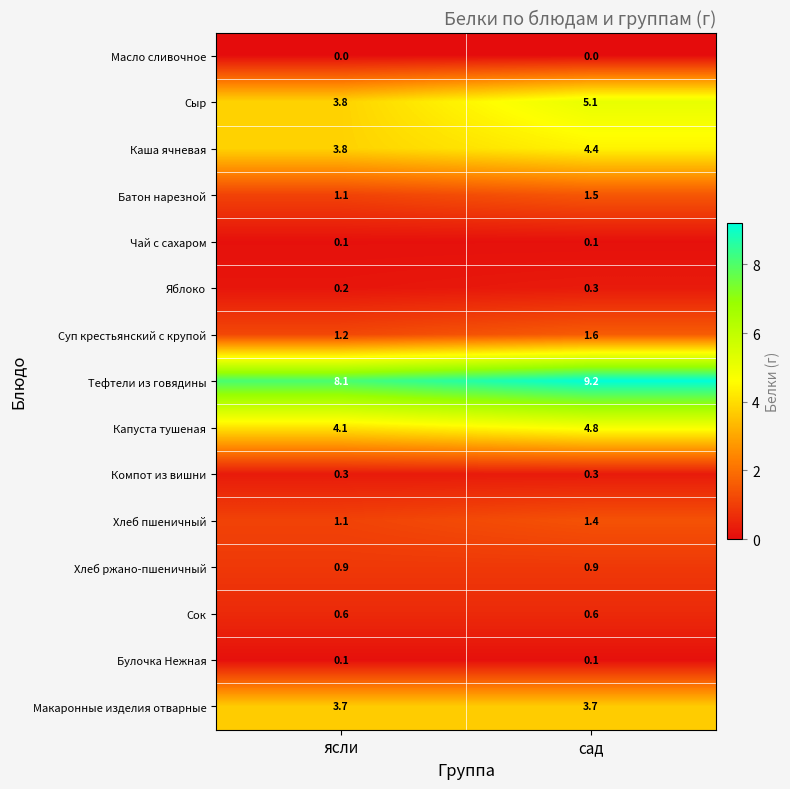

At how many categories does at least one series exceed 4?

2